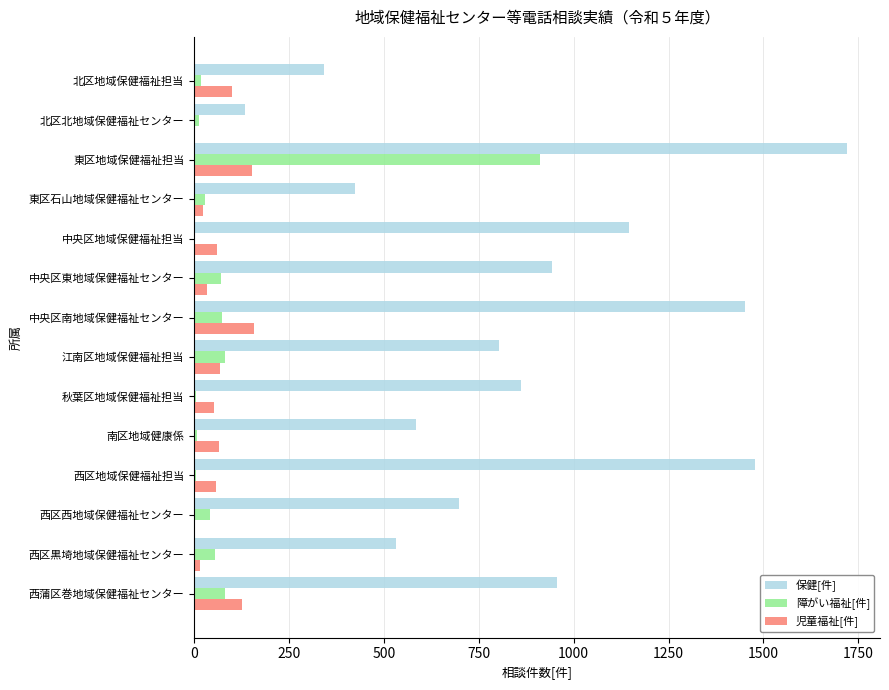

At which category is the sum across all series the highest?

東区地域保健福祉担当